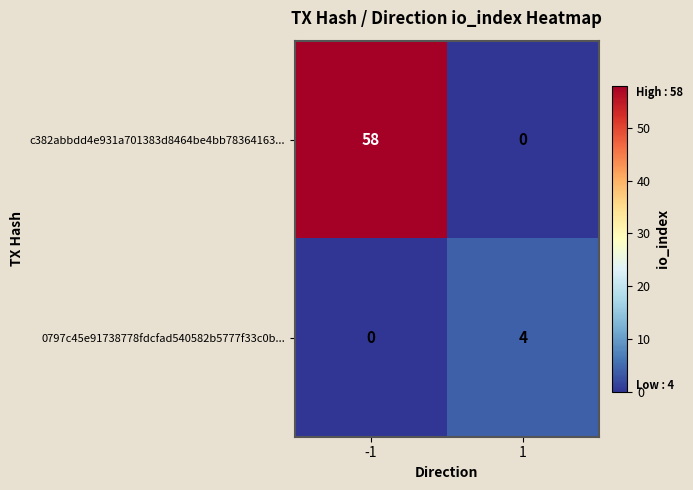

List the series in order of their overall mean, highest first.

c382abbdd4e931a701383d8464be4bb78364163..., 0797c45e91738778fdcfad540582b5777f33c0b...